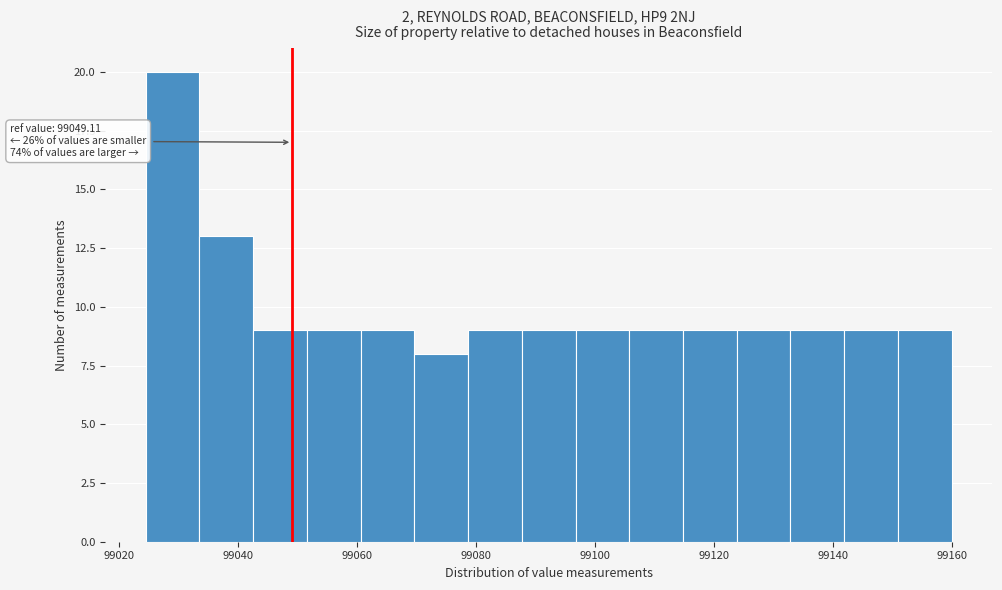

Which range on the x-axis has the tallest bar?

99024 to 99034